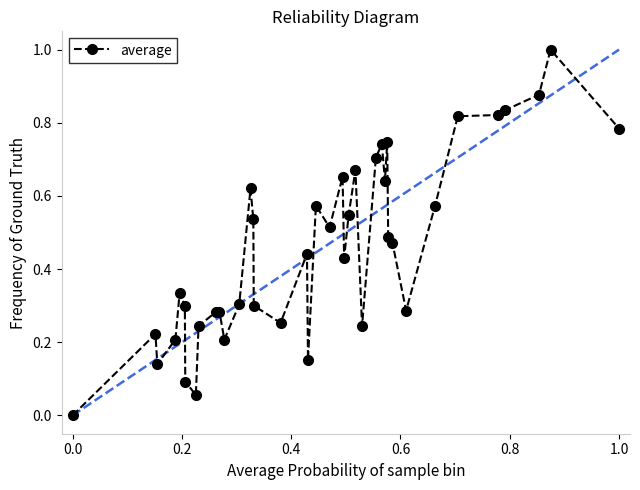

What is the difference between the maximum and minimum values?

1.0